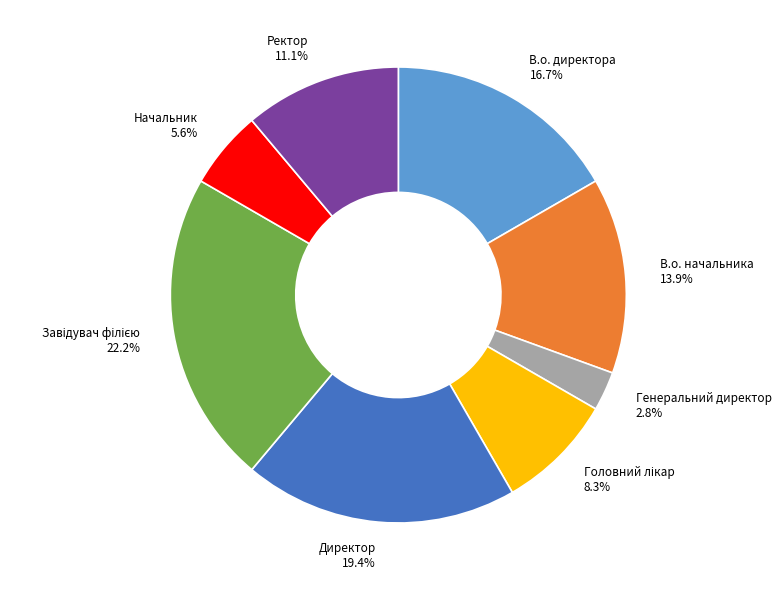

Does any single category account for the majority?

No